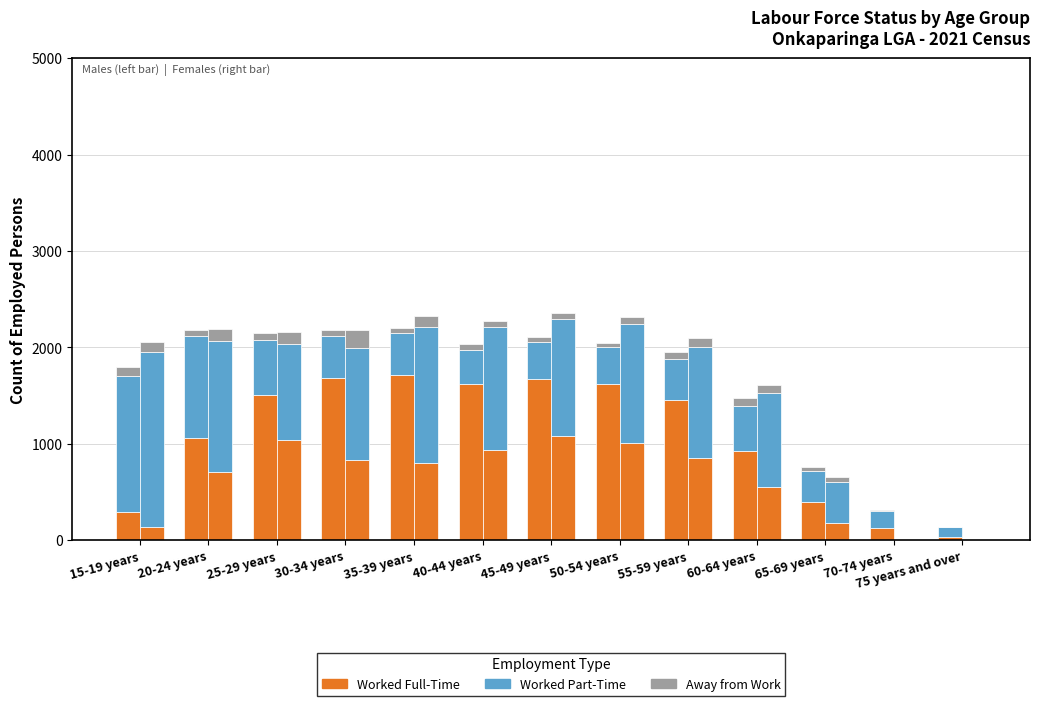

How many bars are there in total?

78